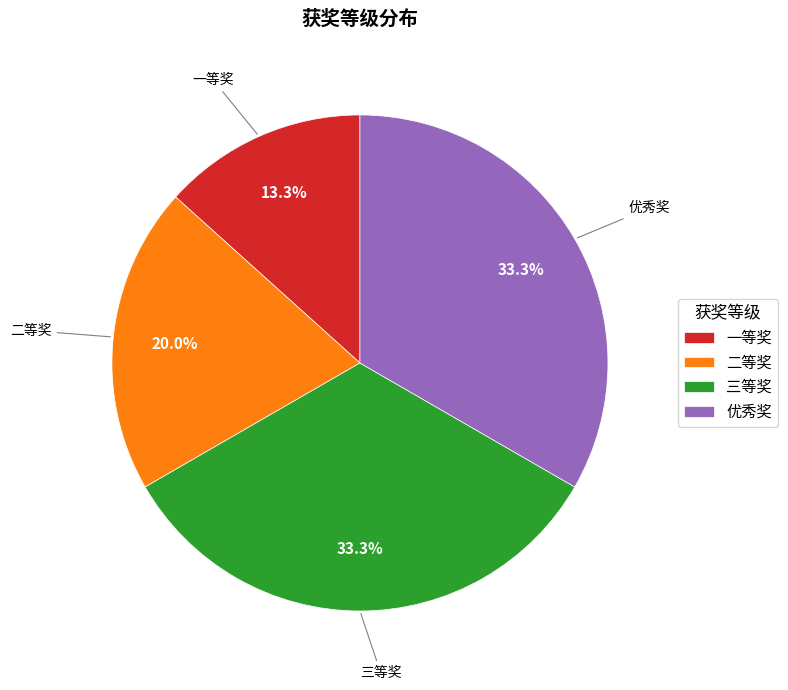

Is the sum of 二等奖 and 一等奖 greater than half?

No